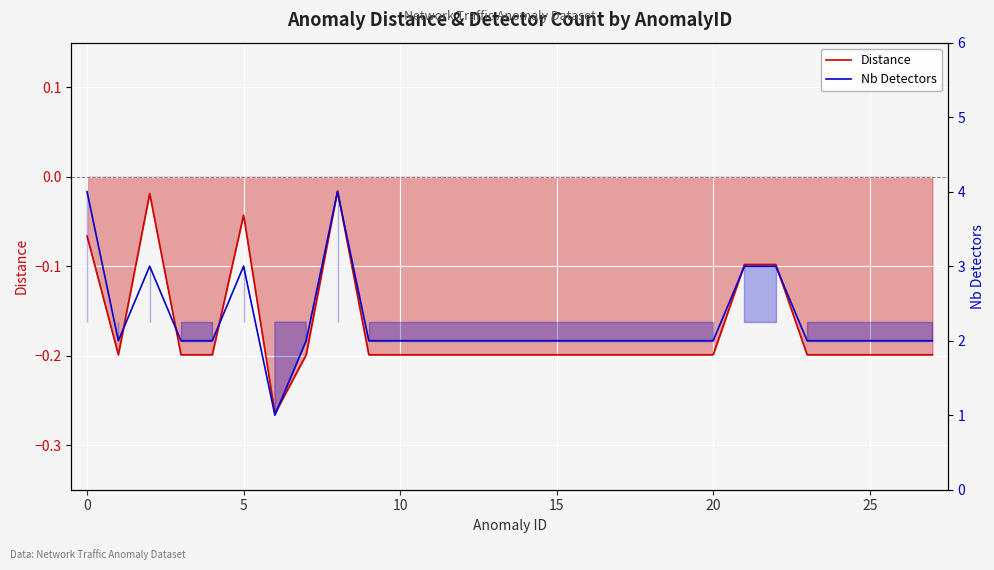

True or false: Distance and Nb Detectors cross at least once.

False